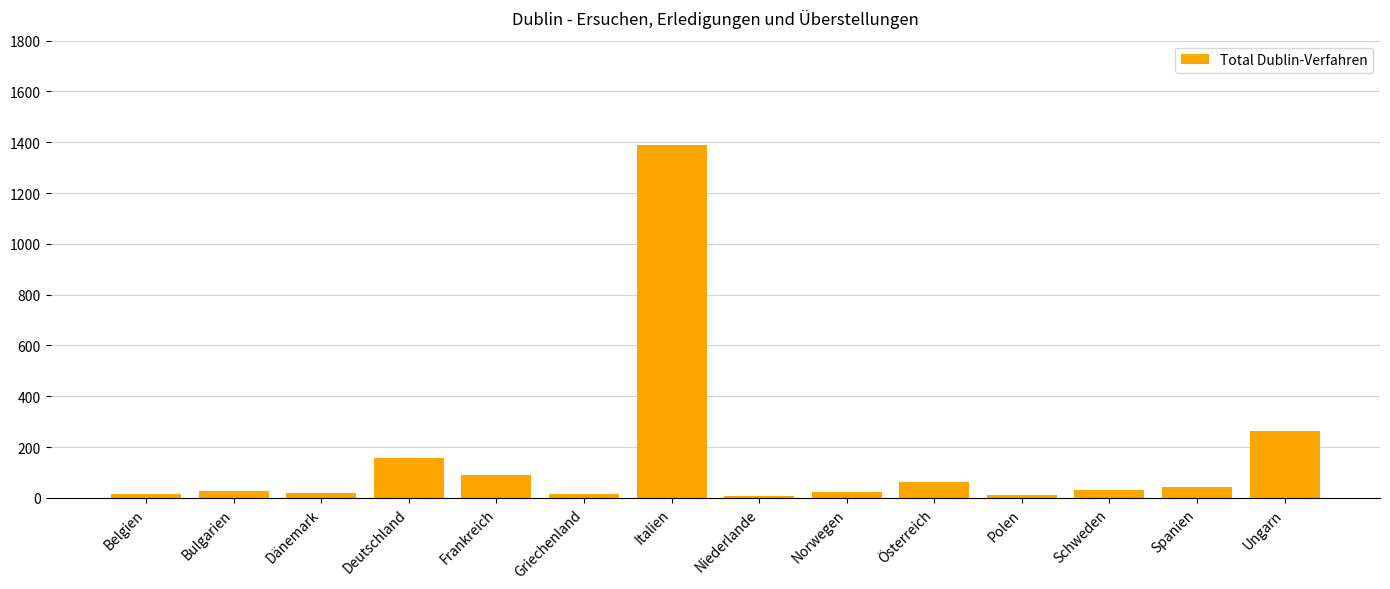

What is the average value?

154